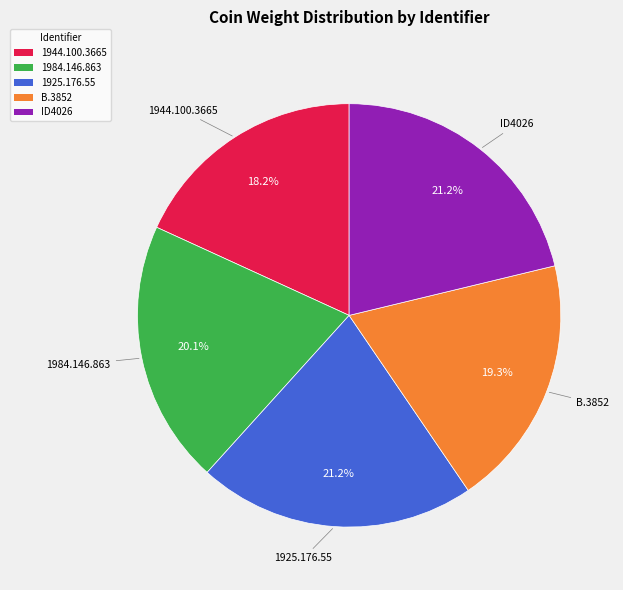

What is the ratio of the value at 1984.146.863 to the value at 1944.100.3665?

1.1